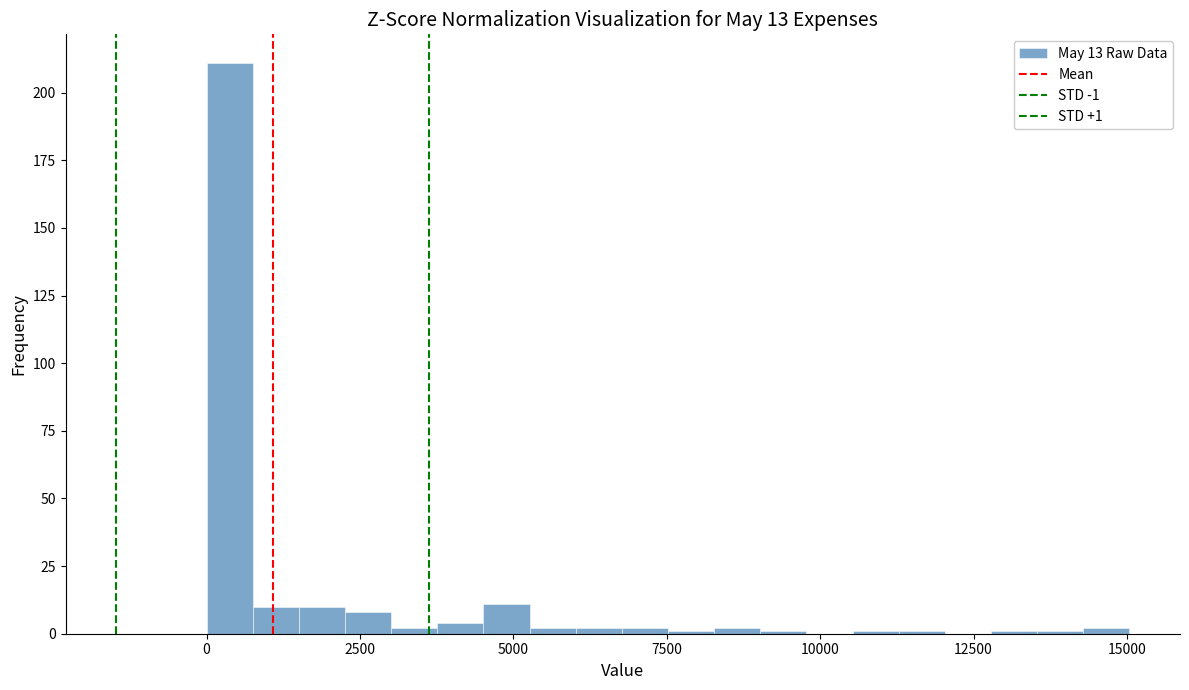

Read against the x-axis, roughly where is the centre of the tallest bar?

500